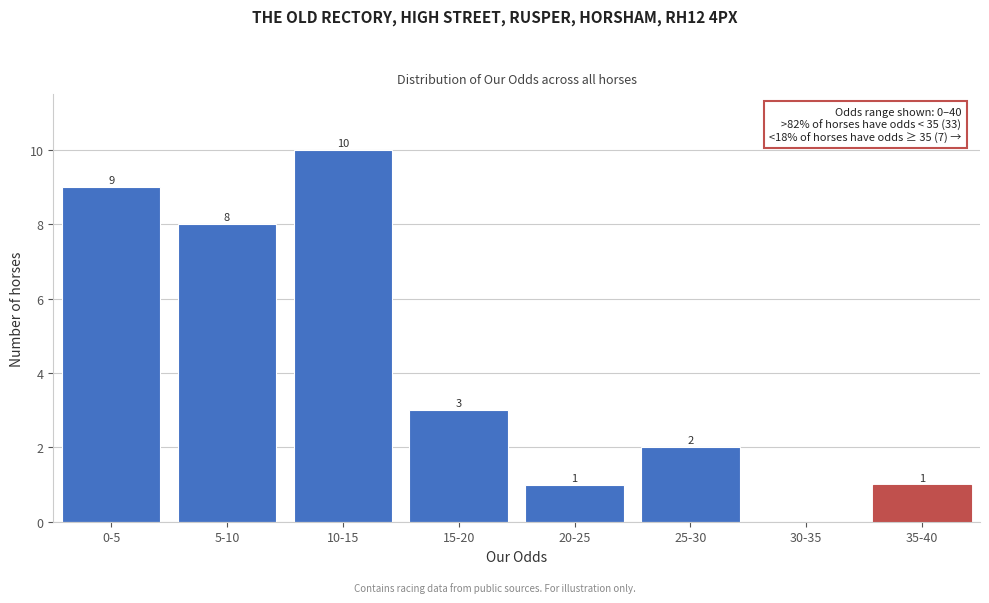

Reading left to right, list all the values displayed in this chart.

0-5=9	5-10=8	10-15=10	15-20=3	20-25=1	25-30=2	30-35=0	35-40=1